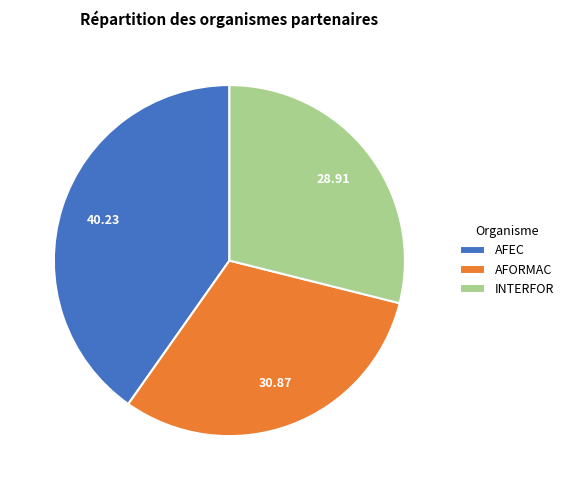

What is the smallest slice in the pie chart?

INTERFOR